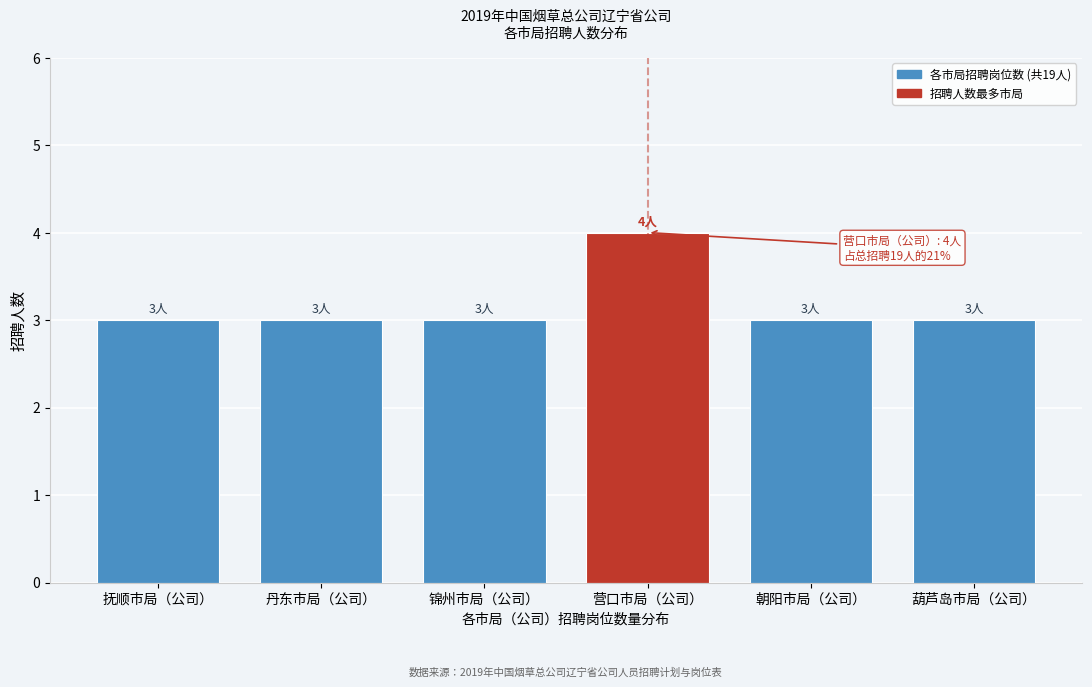

Reading left to right, transcribe all the data shown in this chart.

3	3	3	4	3	3